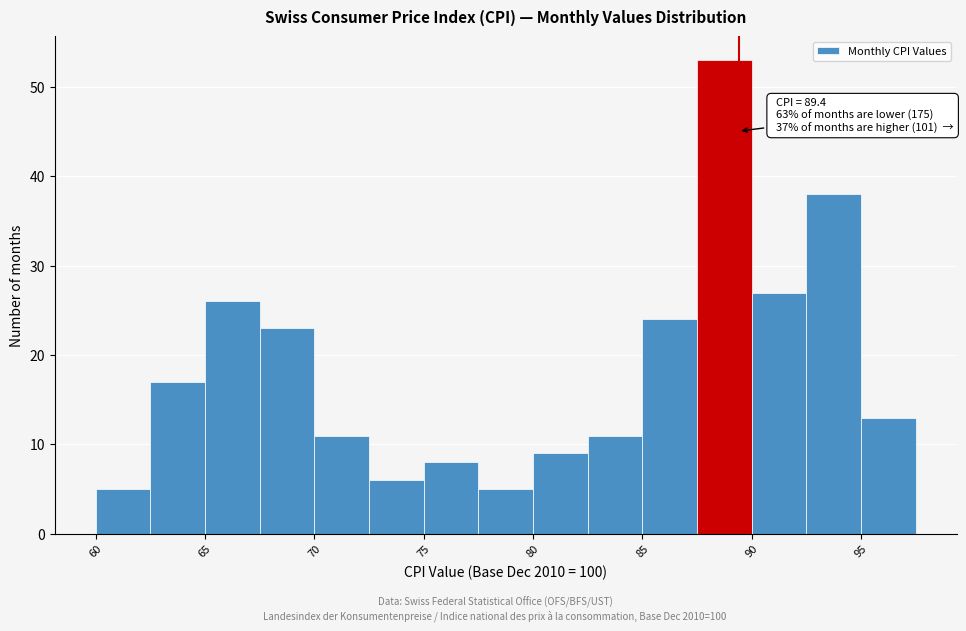

Over which range of the x-axis is the bar tallest?

87.5 to 90.0